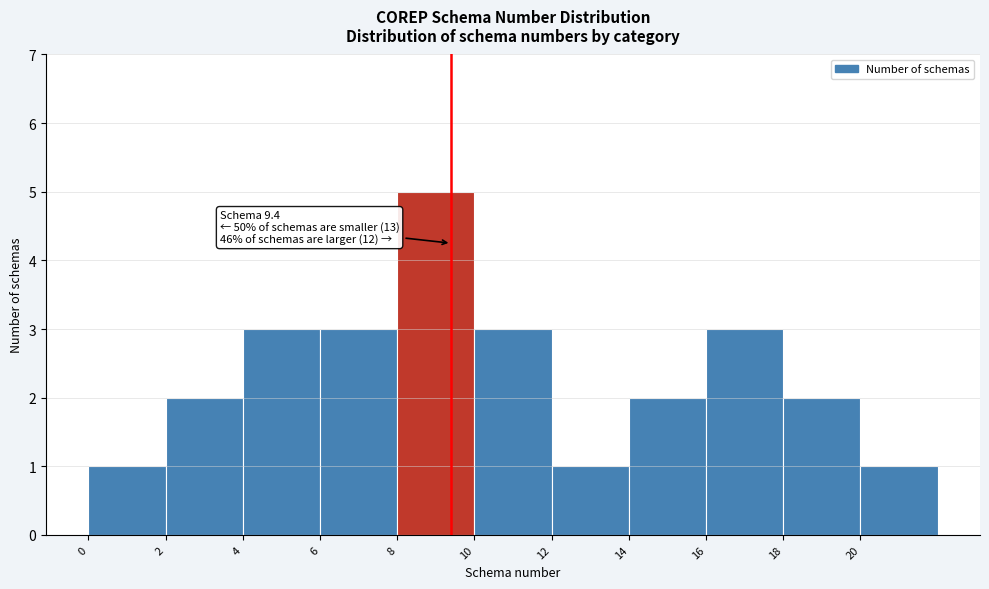

Over which range of the x-axis is the bar tallest?

8 to 10